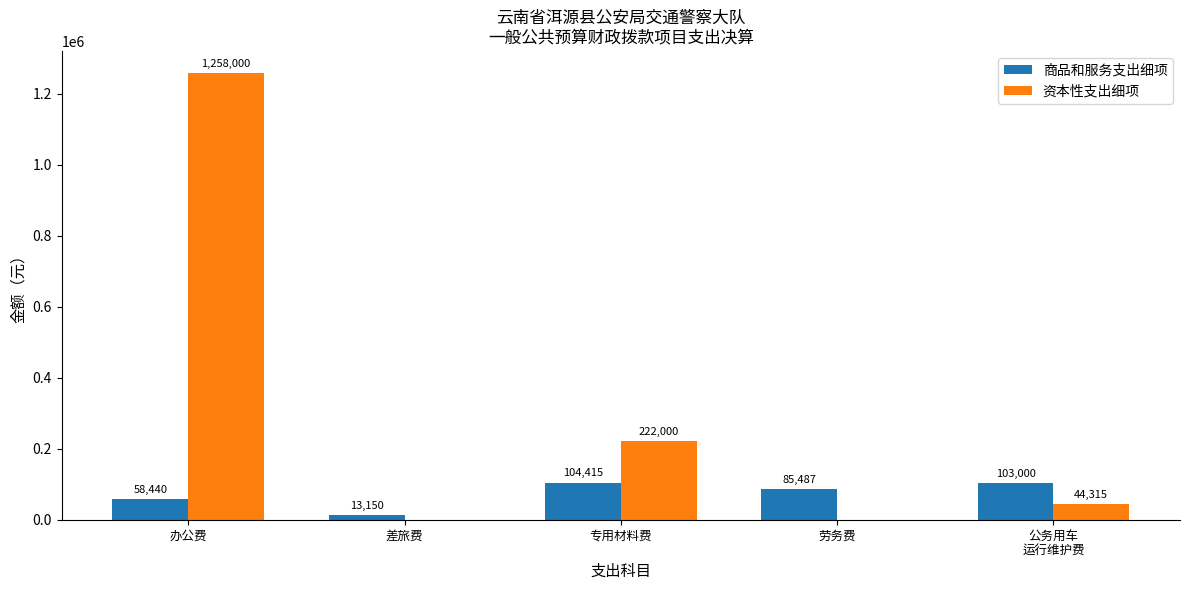

What are all the series names shown in the legend?

商品和服务支出细项, 资本性支出细项